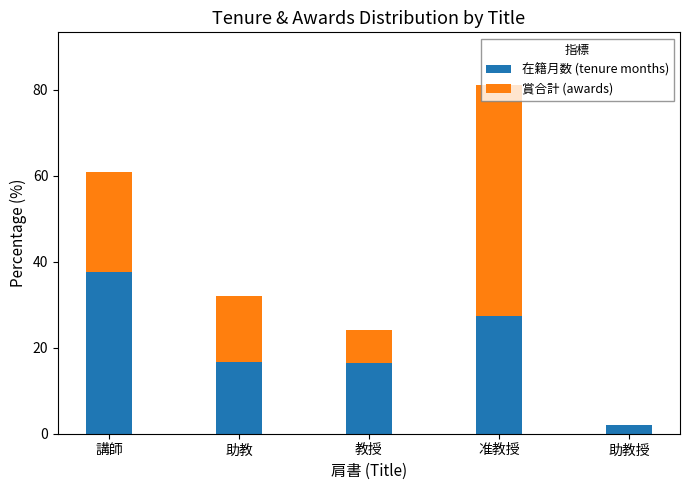

Is it true that 在籍月数 (tenure months) equals 2.1 at 助教授?

True